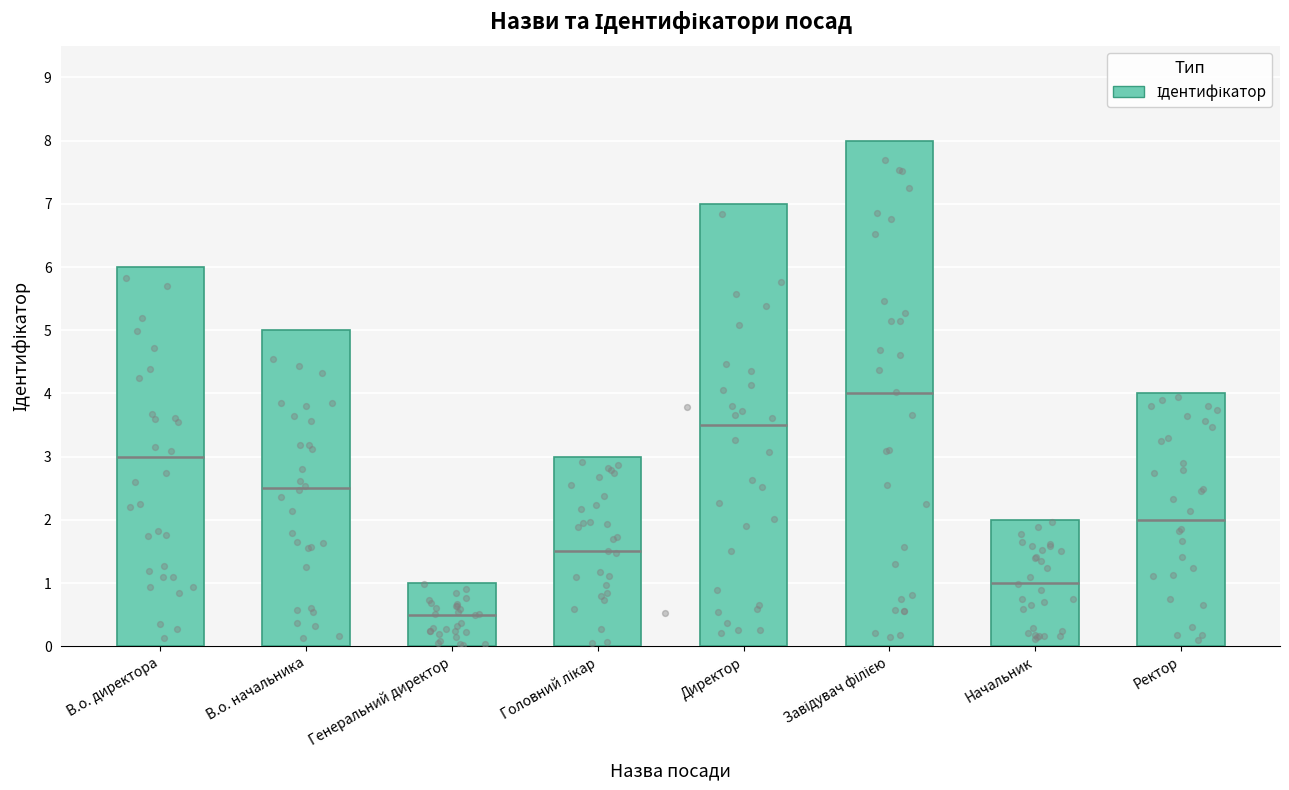

What is the change in value from В.о. начальника to Ректор?

-1